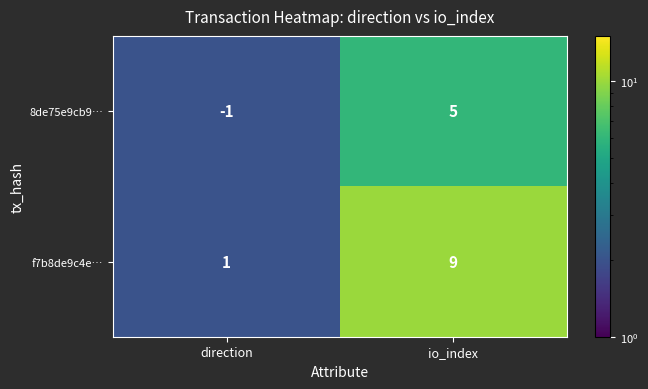

Read the 8de75e9cb9… value at io_index.

5